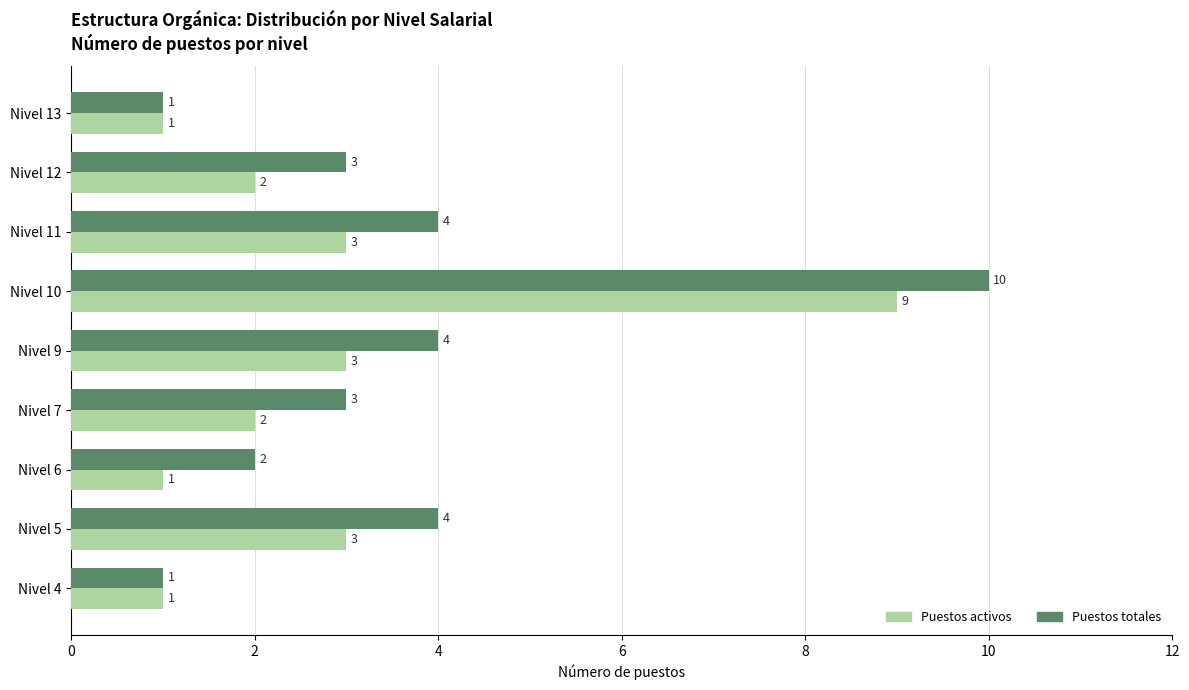

How many Puestos activos values are between 1 and 3?

8